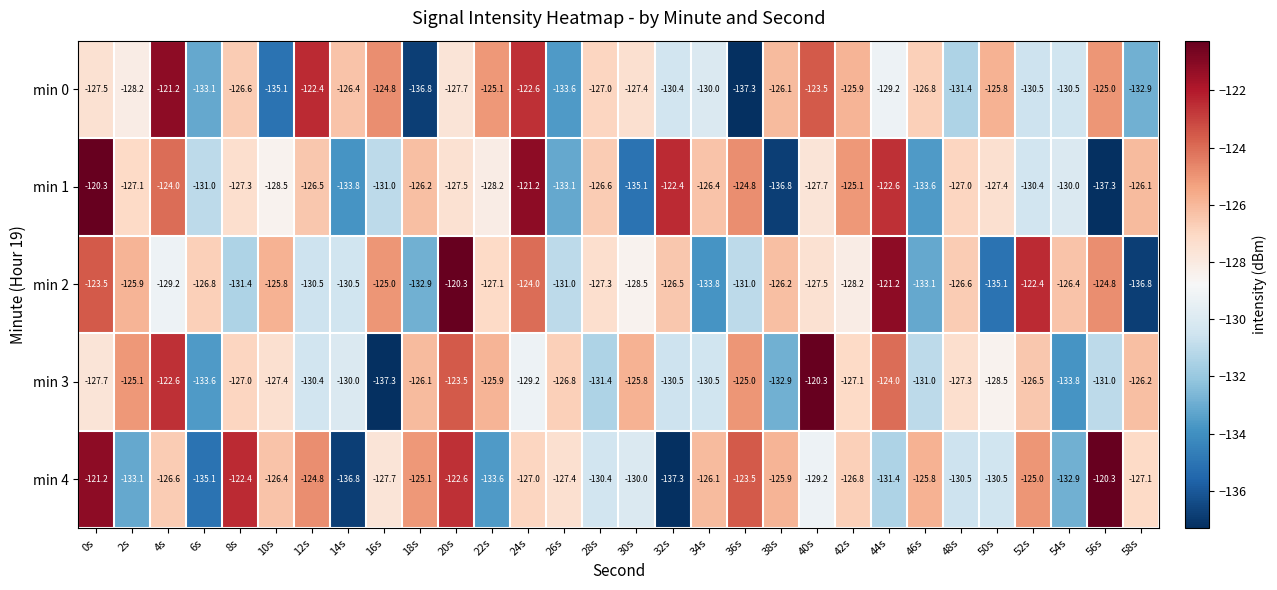

What is the lowest value of the min 4 series?

-137.3